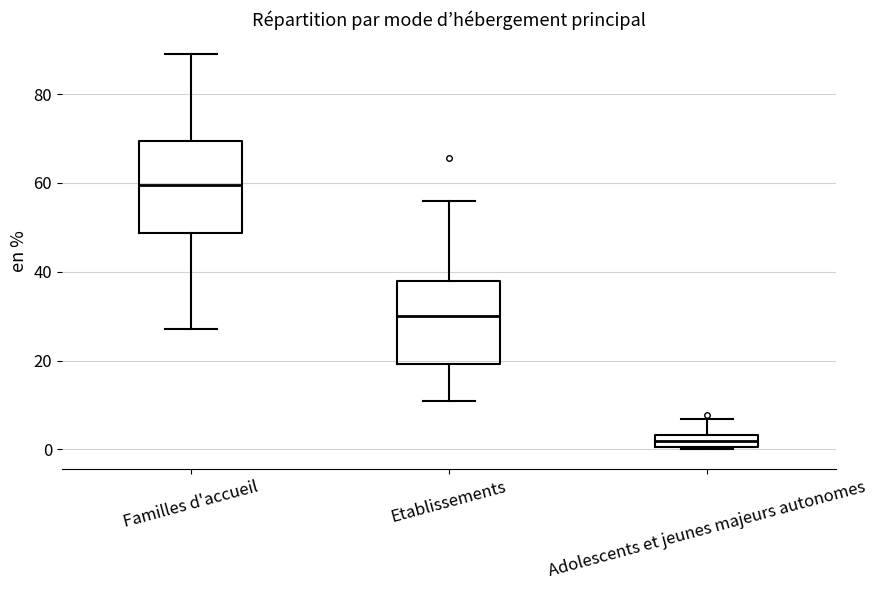

Which box is the tallest, from its lower edge to its upper edge?

Familles d'accueil